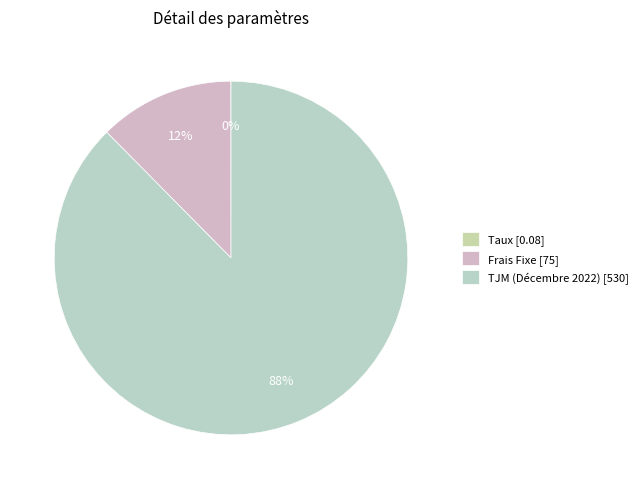

To the nearest percent, what is the difference between the largest and smallest slice percentages?

88%